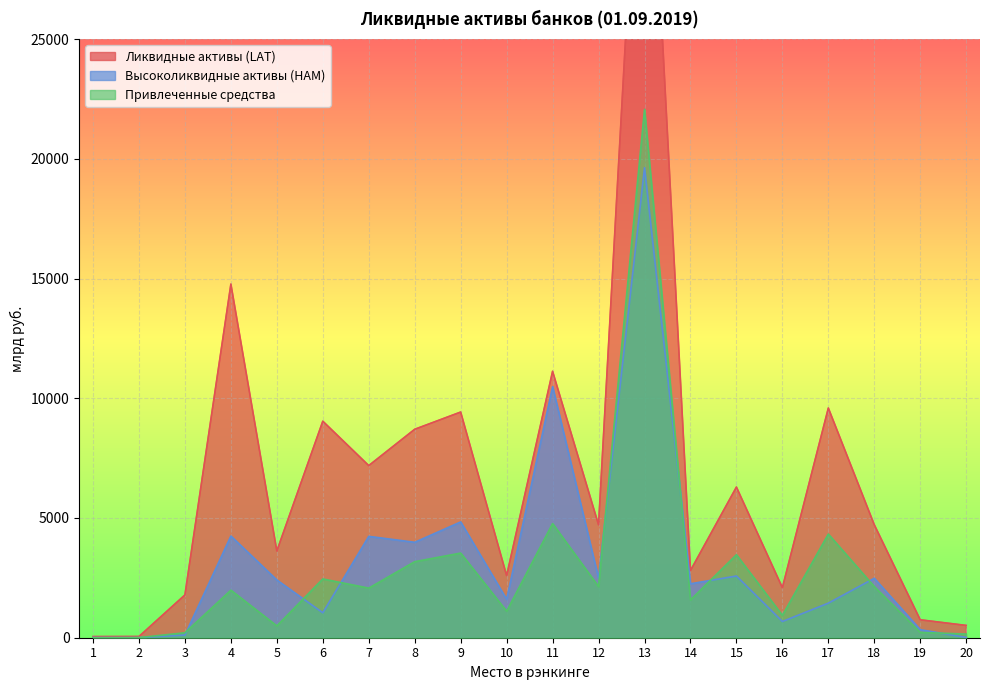

True or false: Ликвидные активы (LAT) and Привлеченные средства intersect in this chart.

False